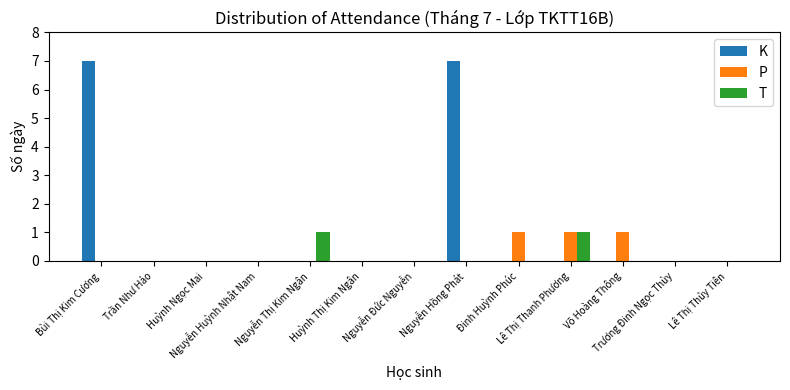

Which series has the largest total across all categories?

K